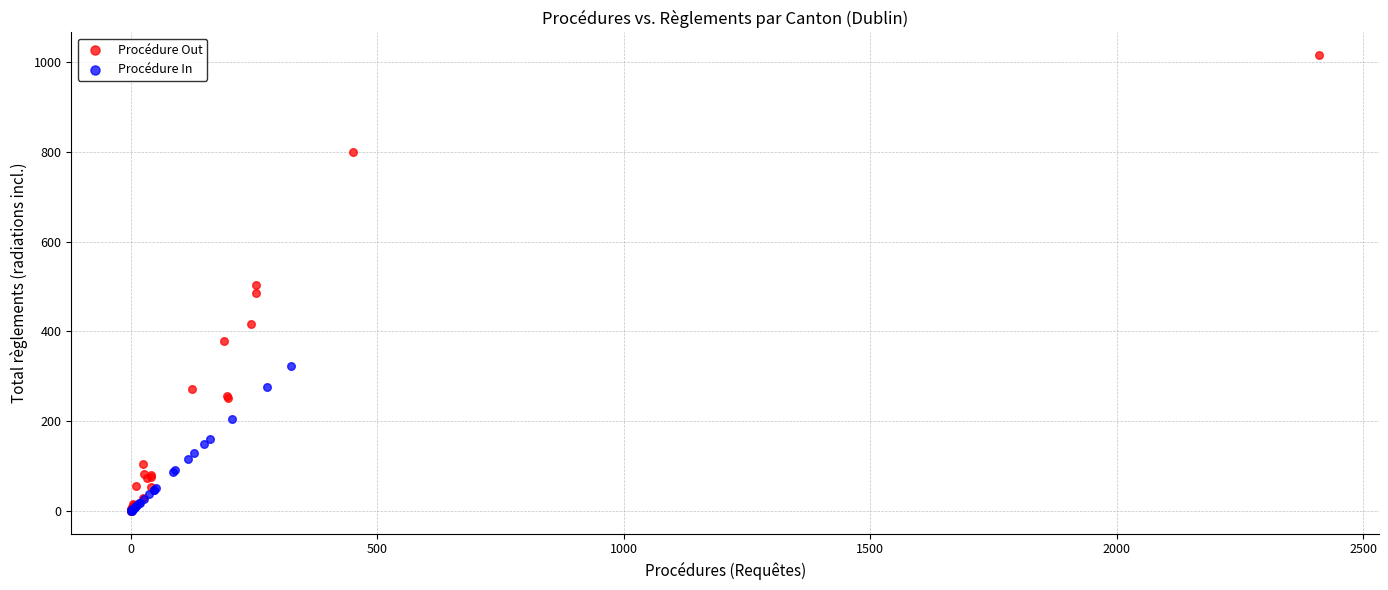

What are all the series names shown in the legend?

Procédure Out, Procédure In